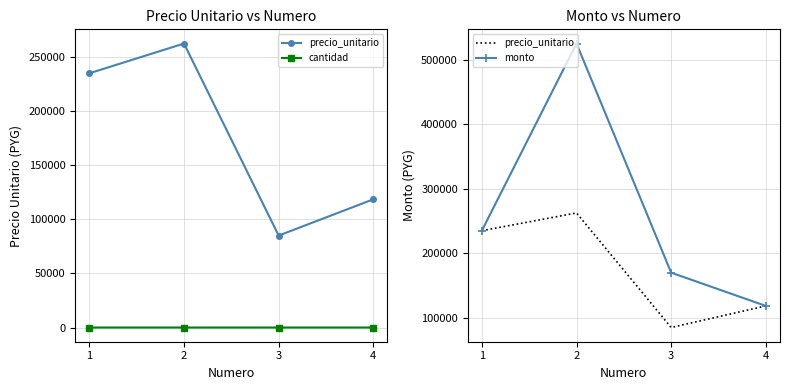

At which category is the sum across all series the highest?

2